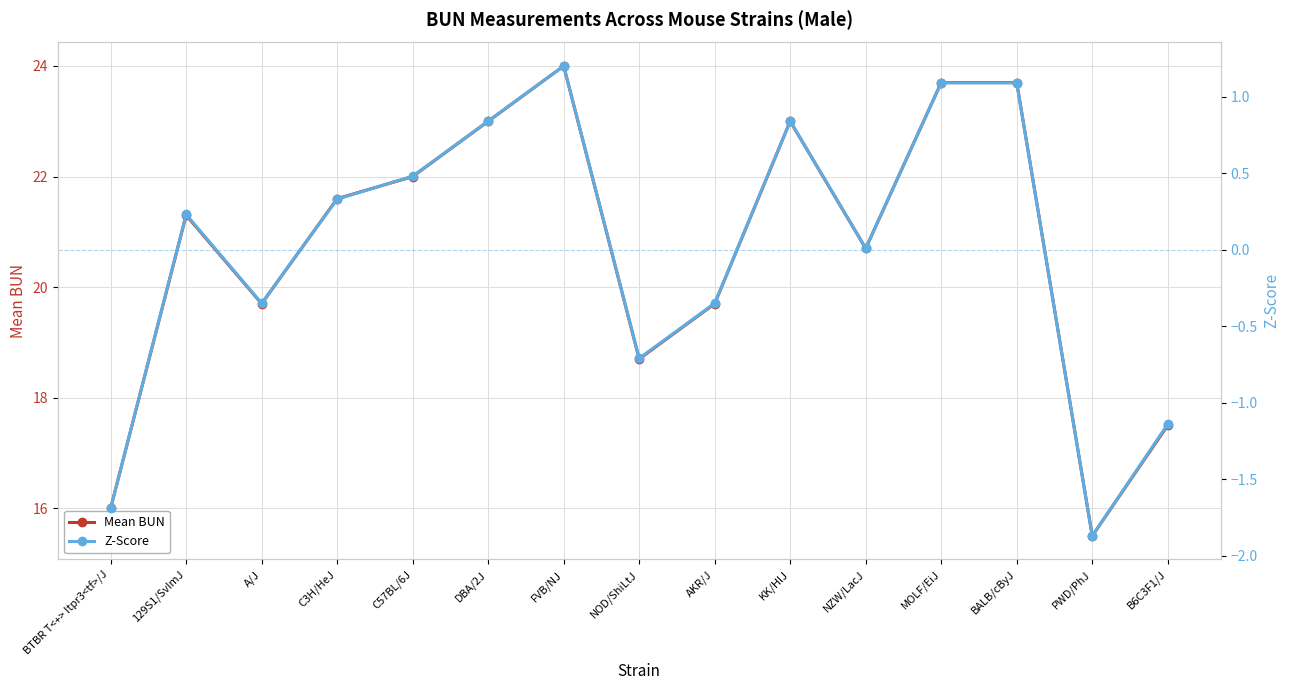

At which category does Mean BUN reach its first local valley?

A/J